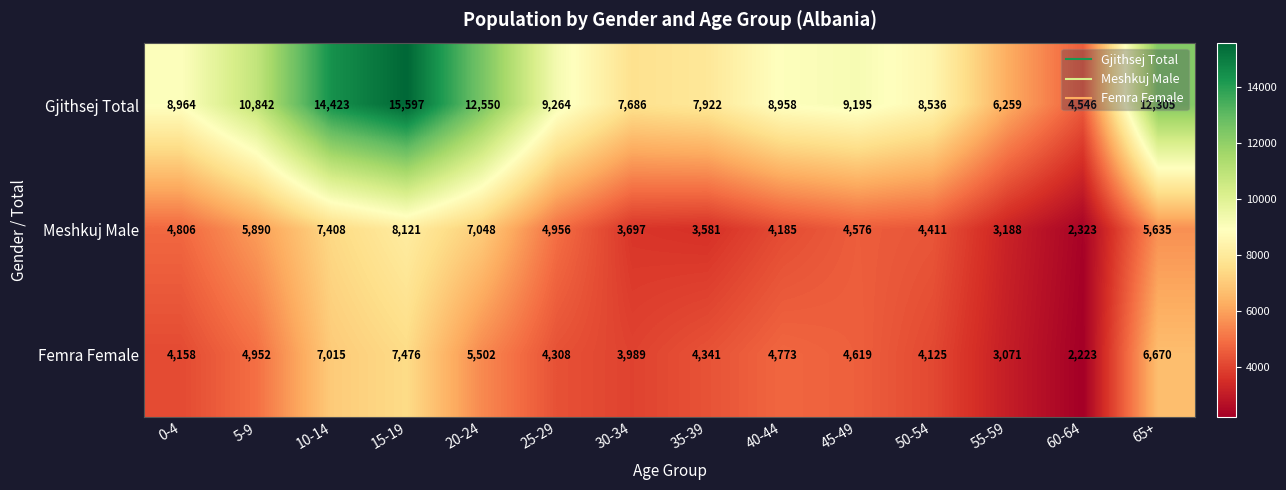

At which label is Meshkuj Male closest to 5222?

25-29